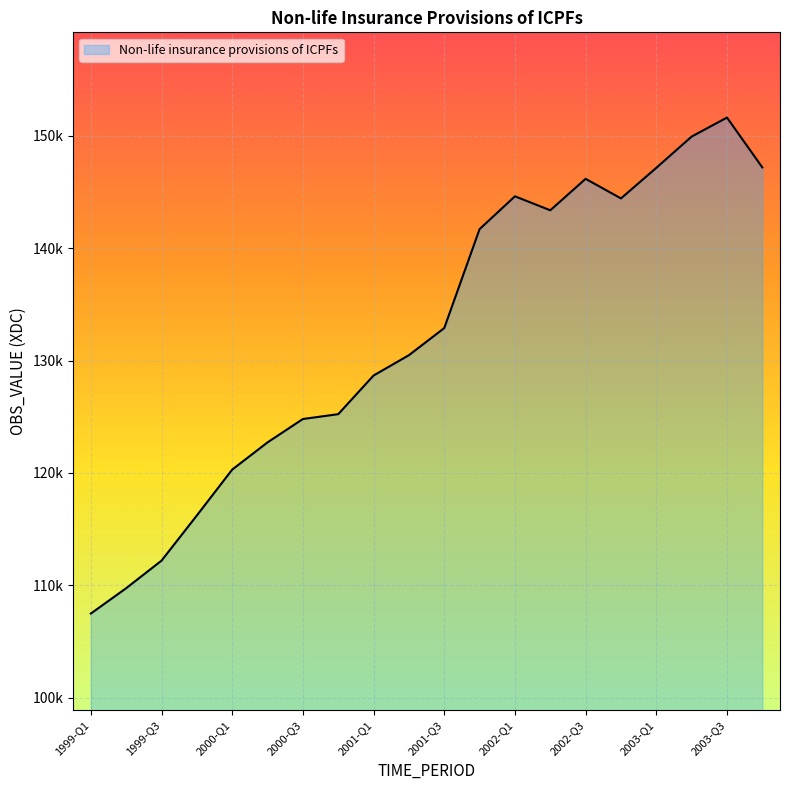

Is this an area chart (filled region under the line)?

Yes